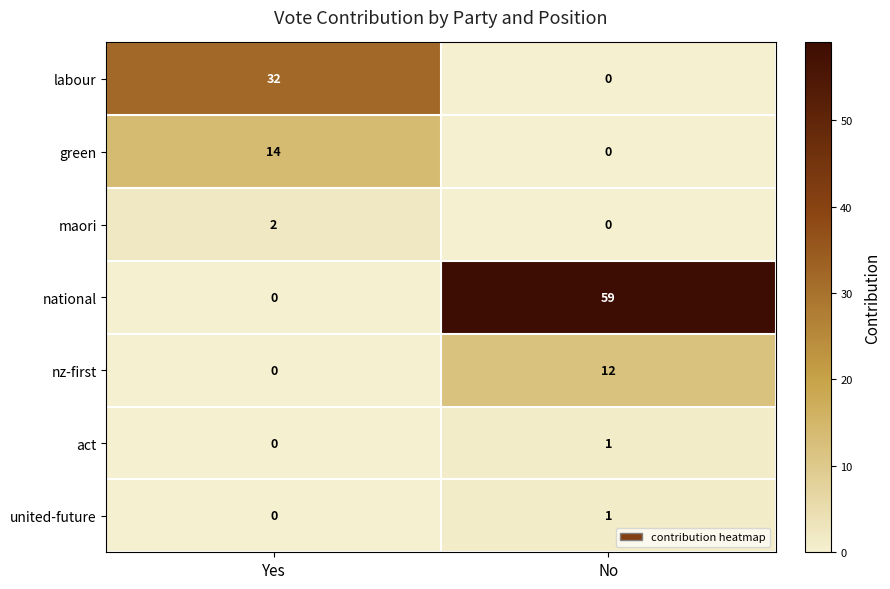

Which category has the lowest value in the maori series?

No